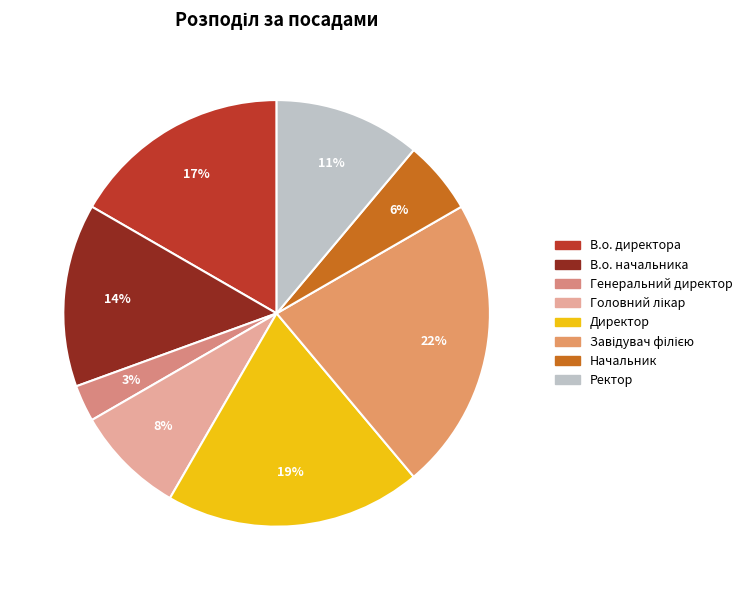

Which slice is the smallest?

Генеральний директор